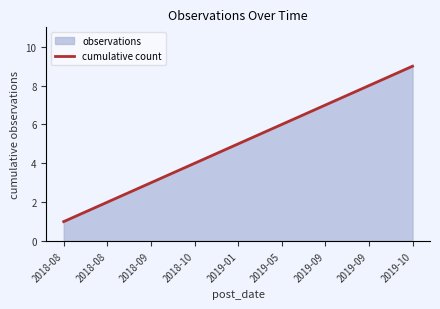

The chart shows a value of 14 at 2019-09. True or false?

False